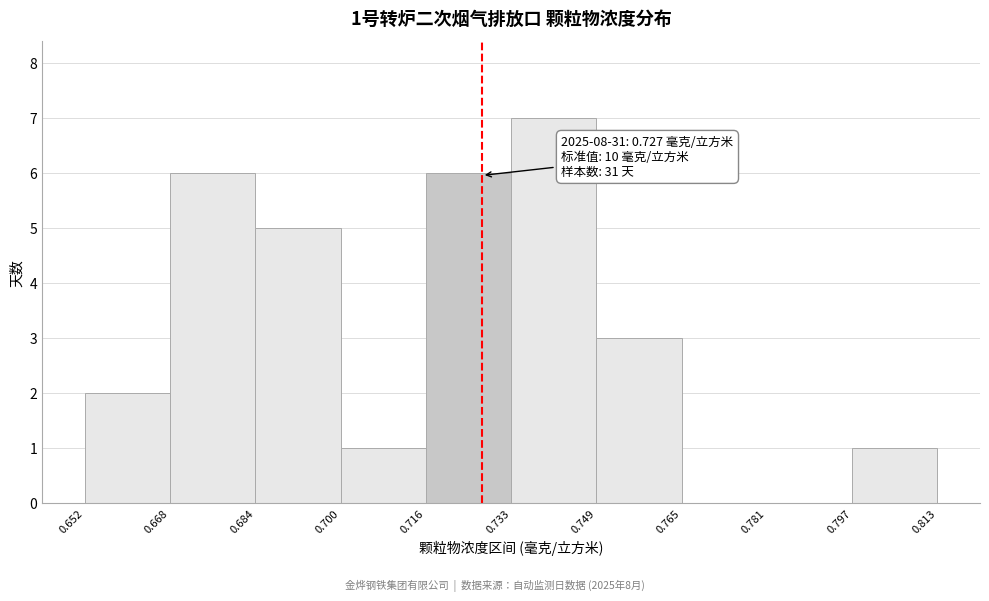

Which range on the x-axis has the tallest bar?

0.733 to 0.749